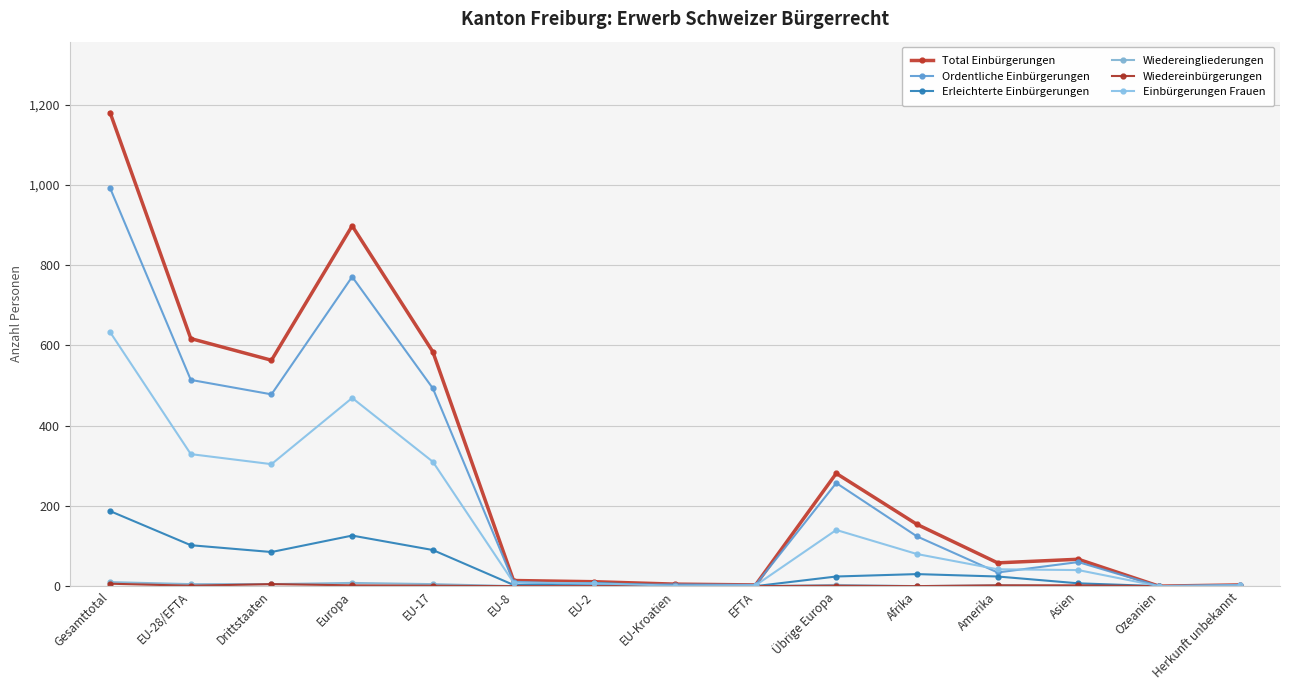

The value of Wiedereingliederungen at Übrige Europa is 2. True or false?

False